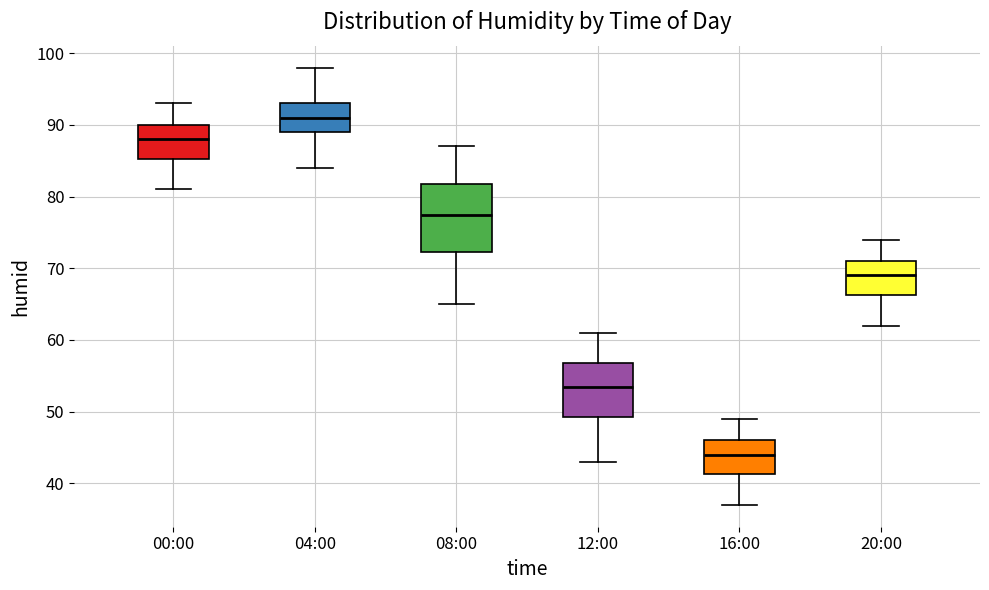

Reading left to right, read every box against the y-axis: the position of its median line, the range the box covers, and the ends of its whiskers. The values are not printed on the chart, so give them approximately, as read against the axis.

00:00: median 88, box 85 to 90, whiskers 81 to 93
04:00: median 91, box 89 to 93, whiskers 84 to 98
08:00: median 78, box 72 to 82, whiskers 65 to 87
12:00: median 54, box 49 to 57, whiskers 43 to 61
16:00: median 44, box 41 to 46, whiskers 37 to 49
20:00: median 69, box 66 to 71, whiskers 62 to 74